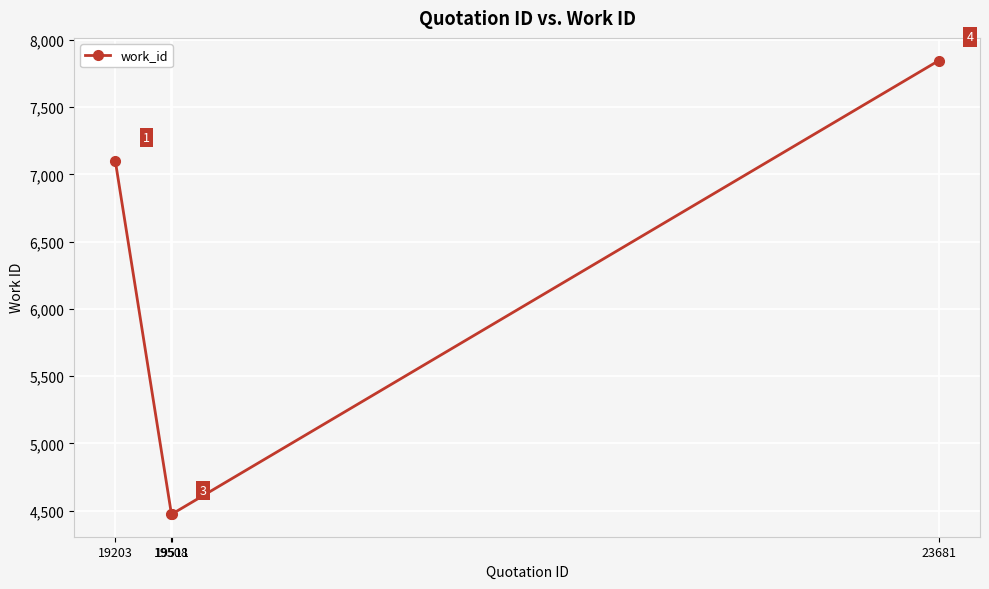

What is the sum of all values?

23895